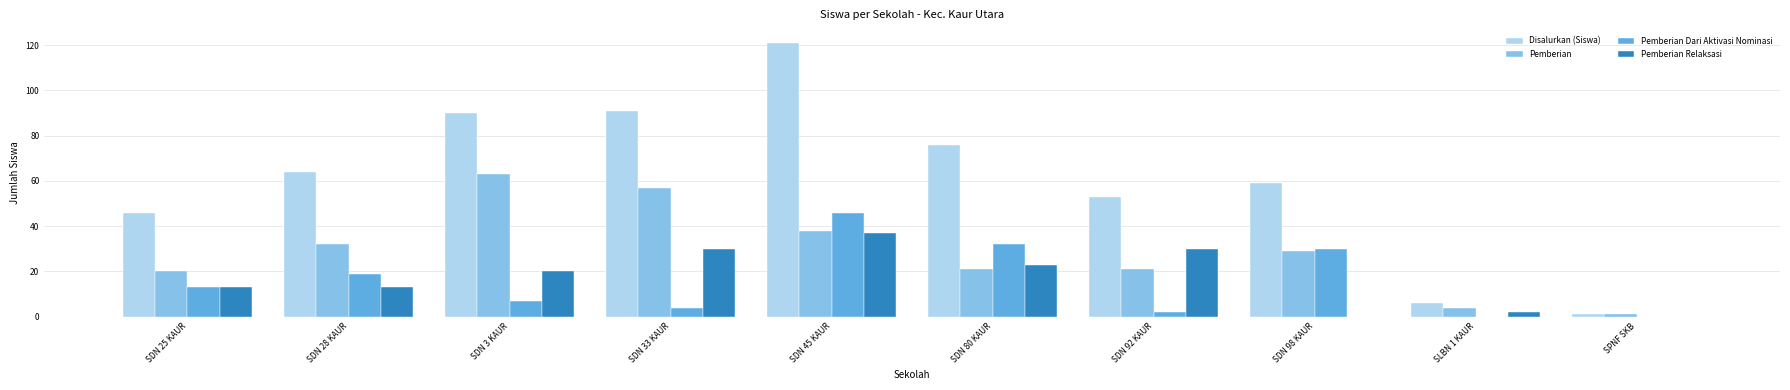

How many groups of bars are there?

10